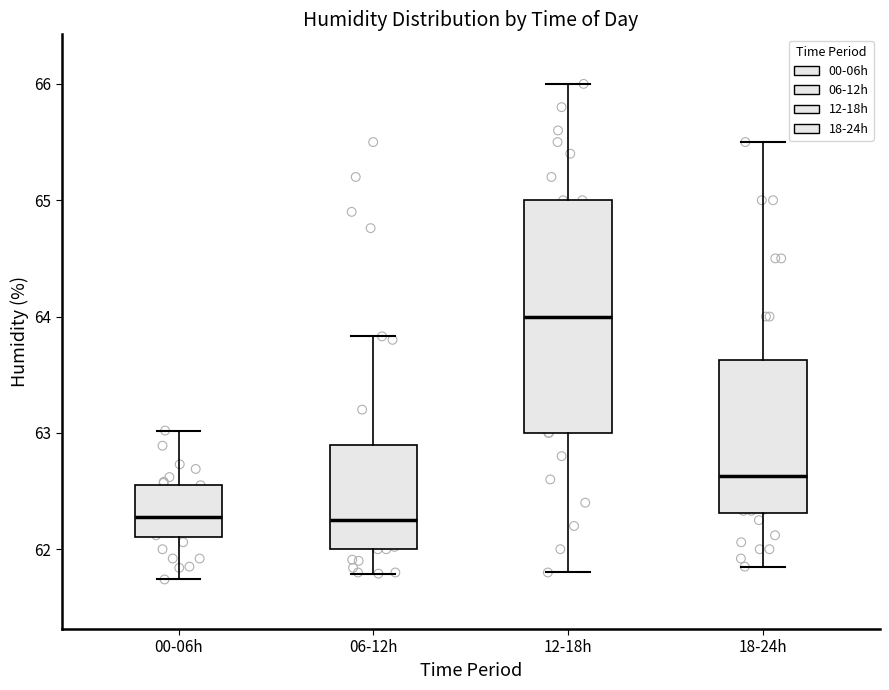

Reading left to right, transcribe this box plot: for each box, give where its median line is, the range the box spans, and where its two whiskers end, as read against the y-axis. The values are not printed on the chart, so give them approximately, as read against the axis.

00-06h: median 62.3, box 62.1 to 62.6, whiskers 61.7 to 63.0
06-12h: median 62.3, box 62.0 to 62.9, whiskers 61.8 to 63.8
12-18h: median 64.0, box 63.0 to 65.0, whiskers 61.8 to 66.0
18-24h: median 62.6, box 62.3 to 63.6, whiskers 61.9 to 65.5